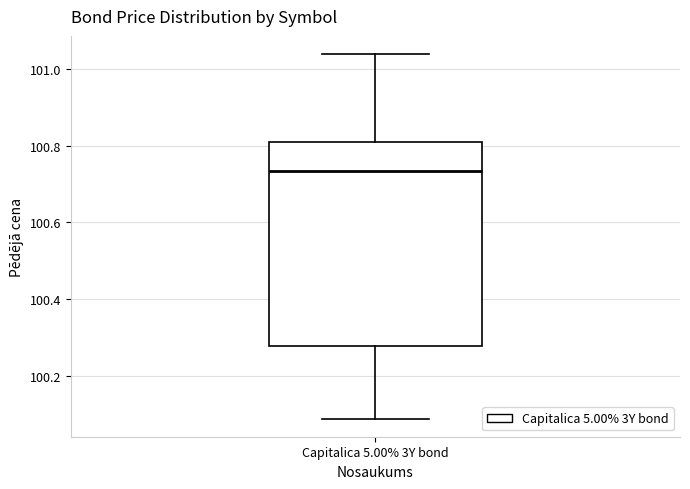

Transcribe this box plot: give where the median line is, the range the box spans, and where the two whiskers end, as read against the y-axis. The values are not printed on the chart, so give them approximately, as read against the axis.

median 100.74, box 100.28 to 100.80, whiskers 100.08 to 101.04